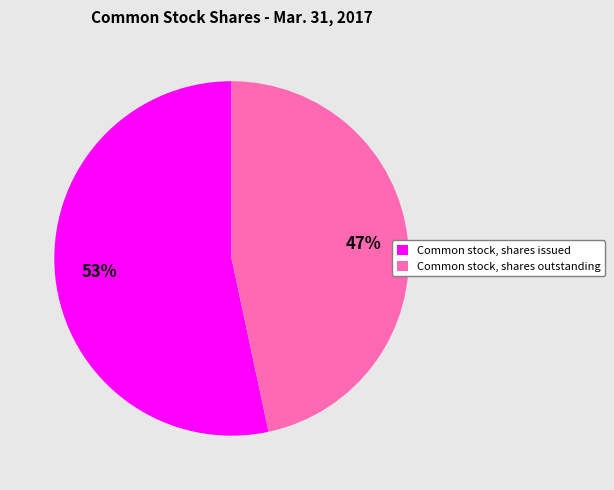

How many segments does this pie chart have?

2